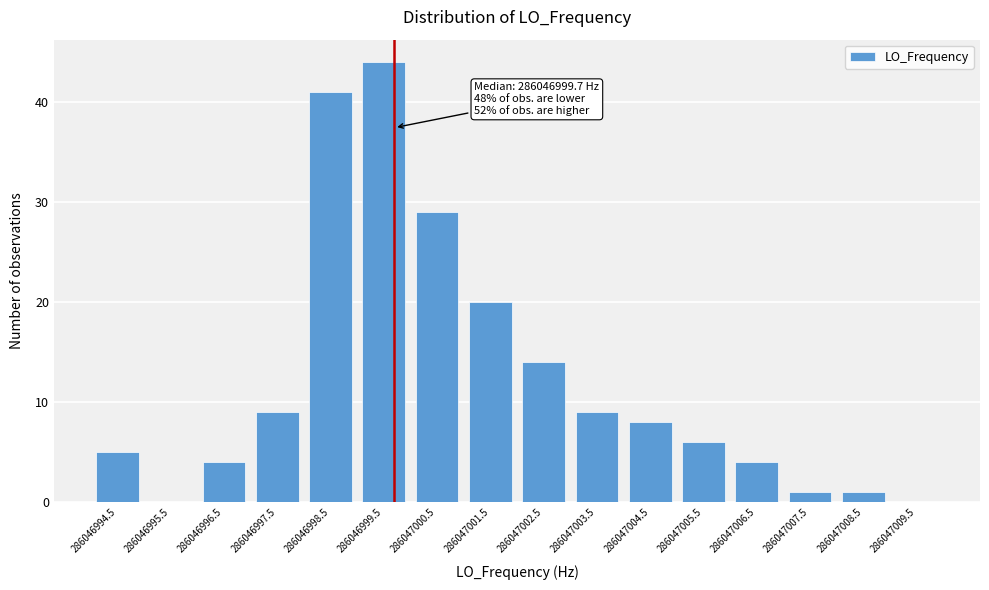

Reading left to right, what are all the values shown in this chart?

286046994.5=5	286046995.5=0	286046996.5=4	286046997.5=9	286046998.5=41	286046999.5=44	286047000.5=29	286047001.5=20	286047002.5=14	286047003.5=9	286047004.5=8	286047005.5=6	286047006.5=4	286047007.5=1	286047008.5=1	286047009.5=0